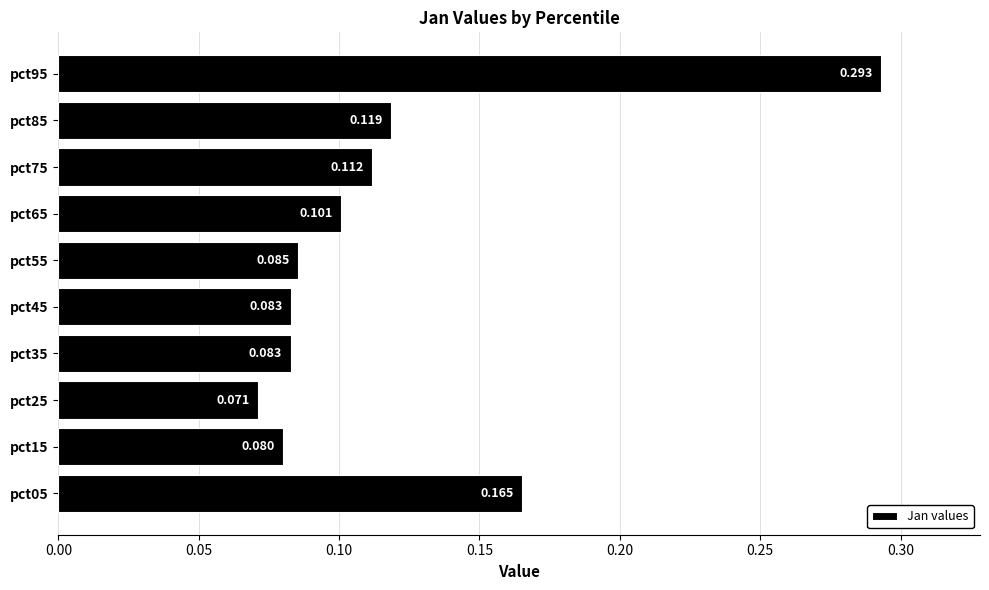

What is the average value?

0.1